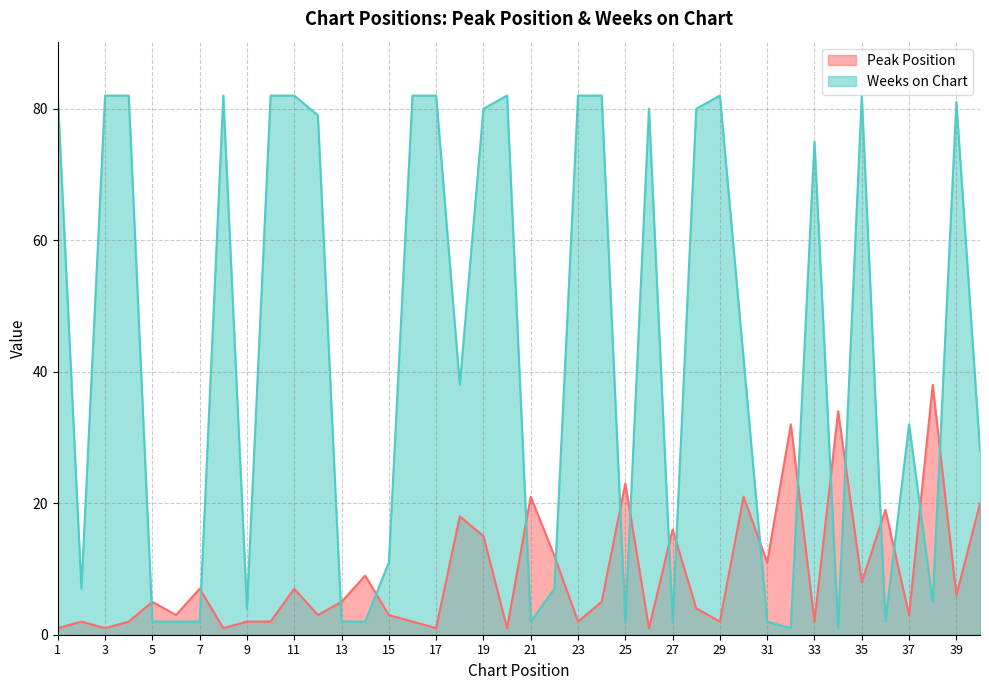

What is the value of the Peak Position point at the 32nd from the left?

32